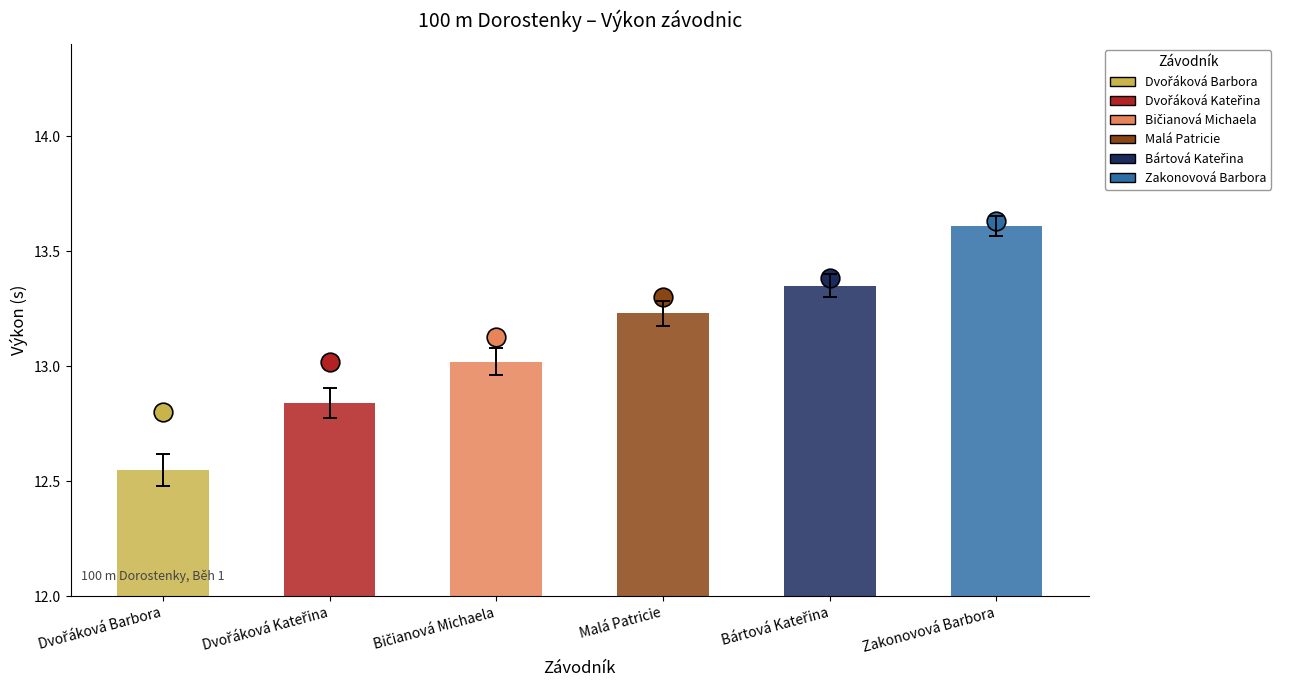

Between Bártová Kateřina and Zakonovová Barbora, which is larger?

Zakonovová Barbora